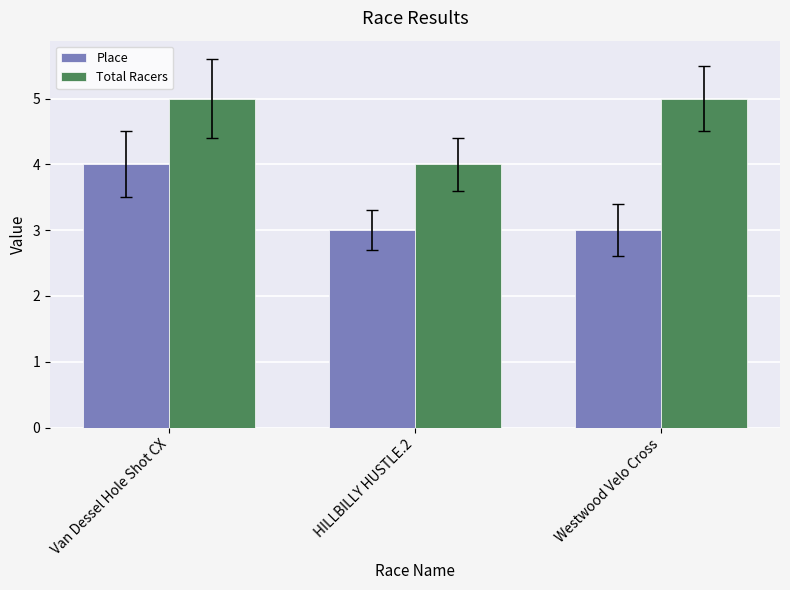

Which series changed the most between Van Dessel Hole Shot CX and Westwood Velo Cross?

Place